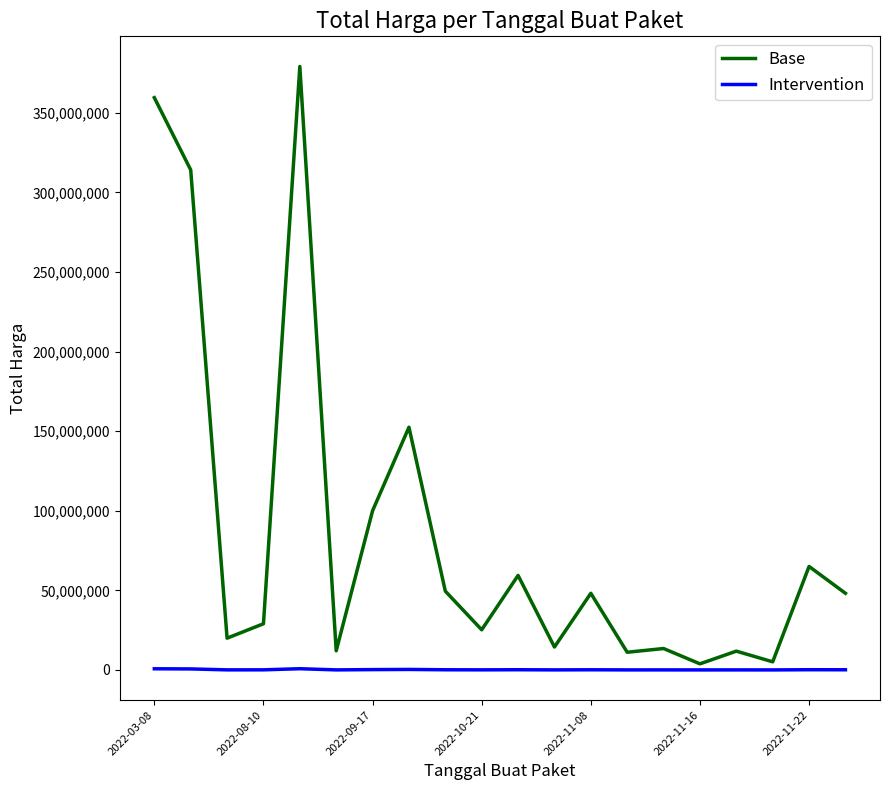

Rank the series by their maximum value, from highest to lowest.

Base, Intervention